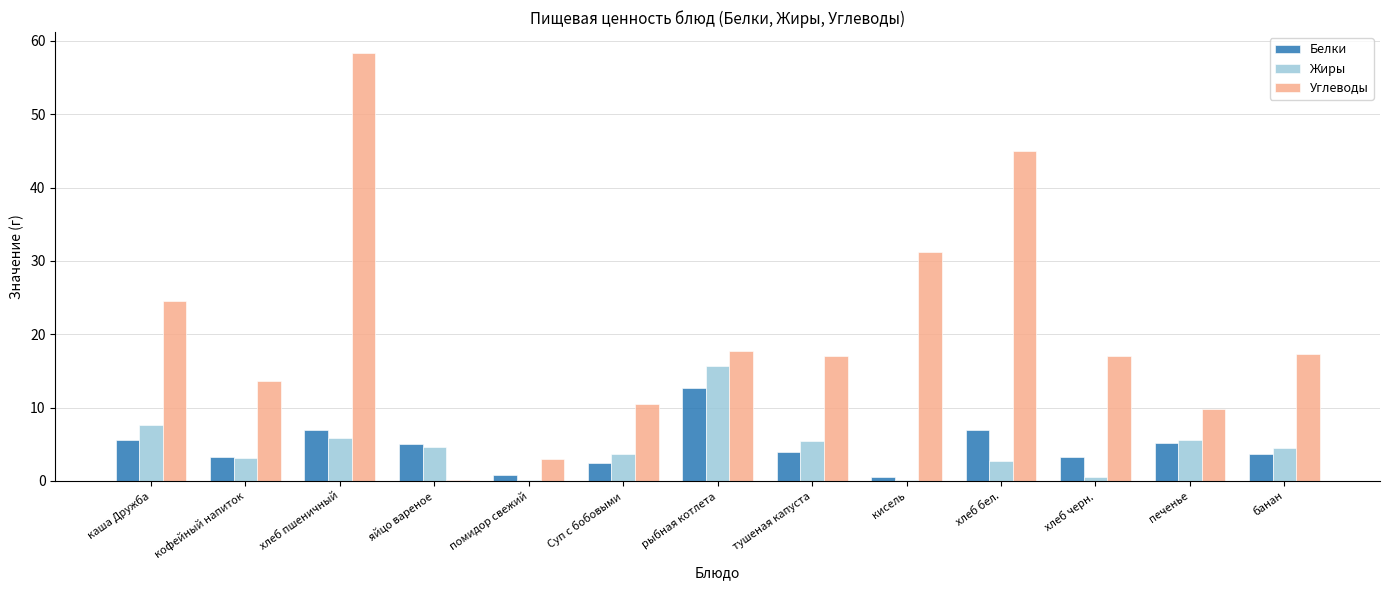

What is the maximum value for Жиры?

15.7